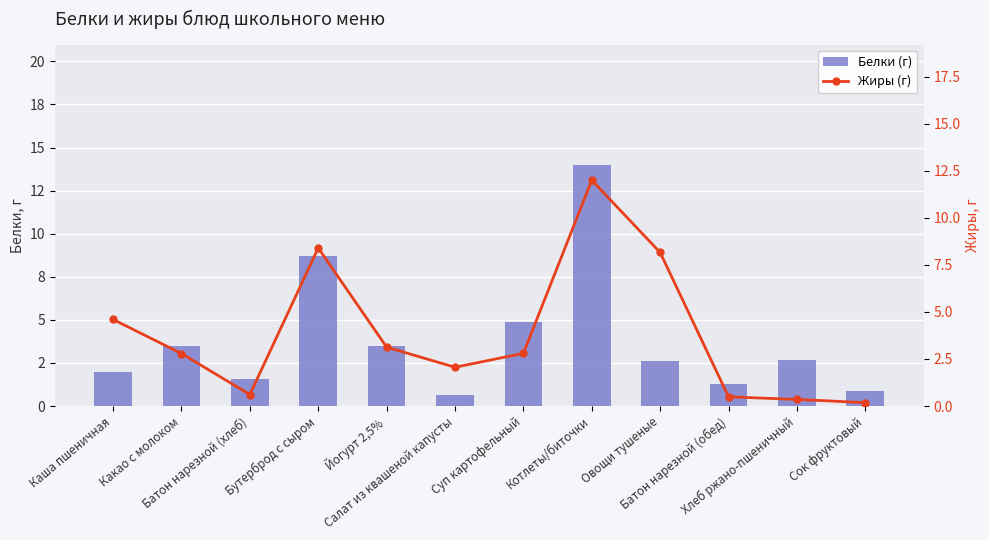

What is the difference between the highest and lowest values at Хлеб ржано-пшеничный?

2.3